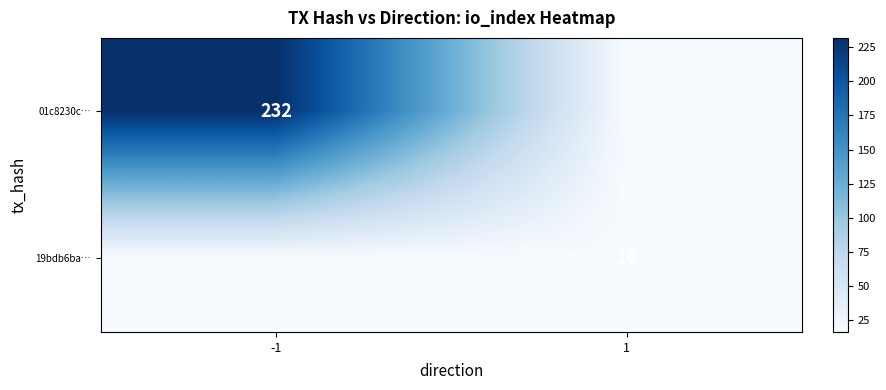

At which category is the sum across all series the highest?

-1